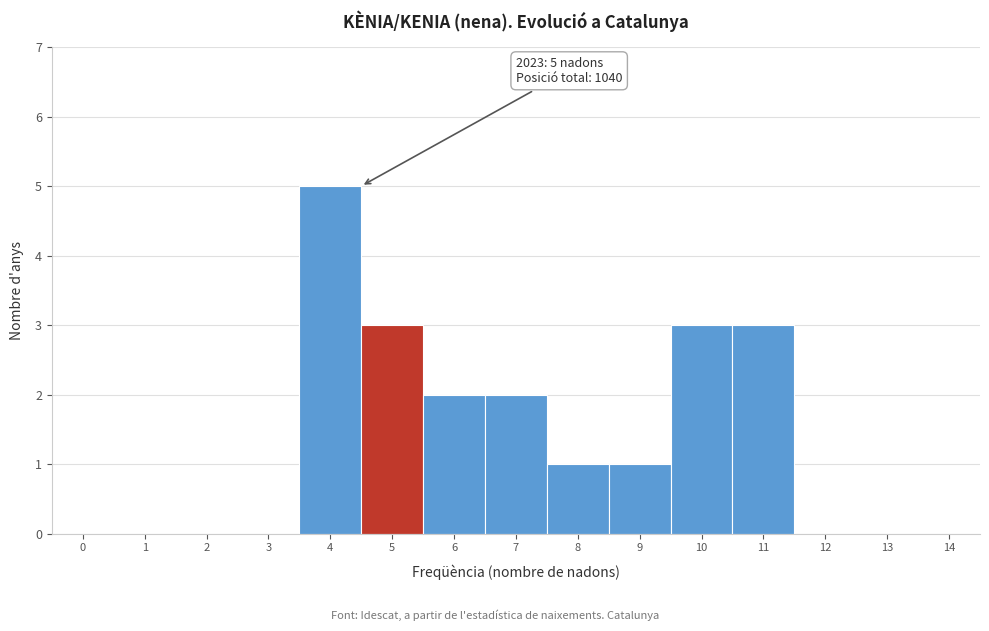

Reading right to left, transcribe all the data shown in this chart.

14=0	13=0	12=0	11=3	10=3	9=1	8=1	7=2	6=2	5=3	4=5	3=0	2=0	1=0	0=0